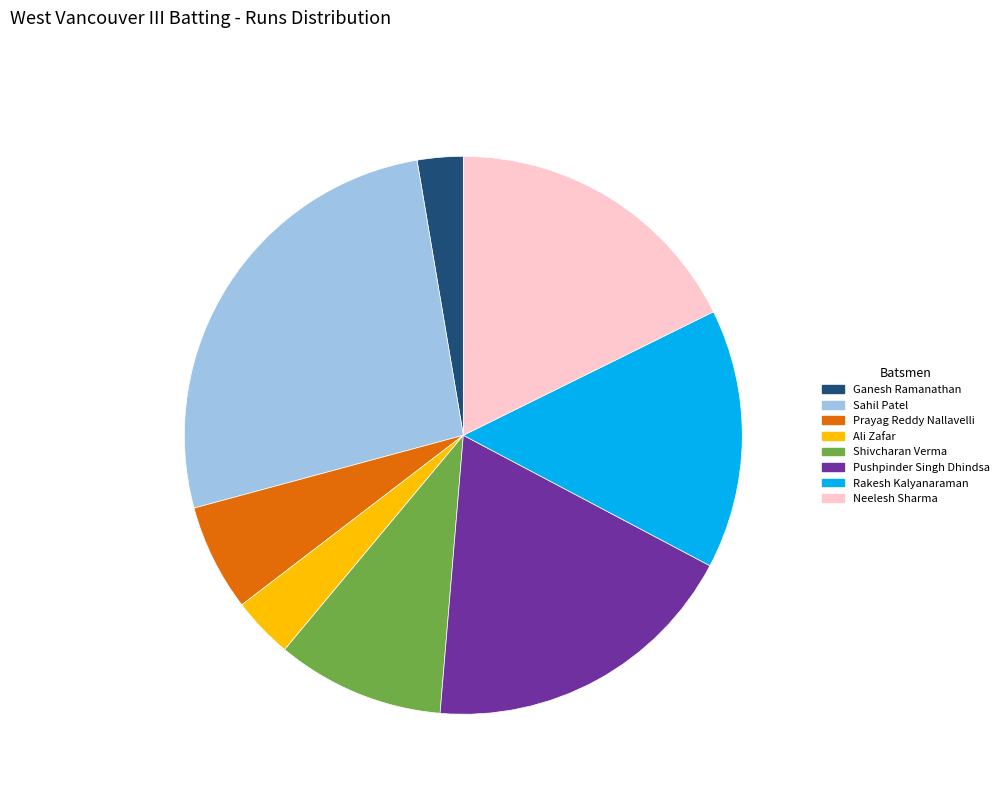

Which category has the biggest portion of the pie?

Sahil Patel